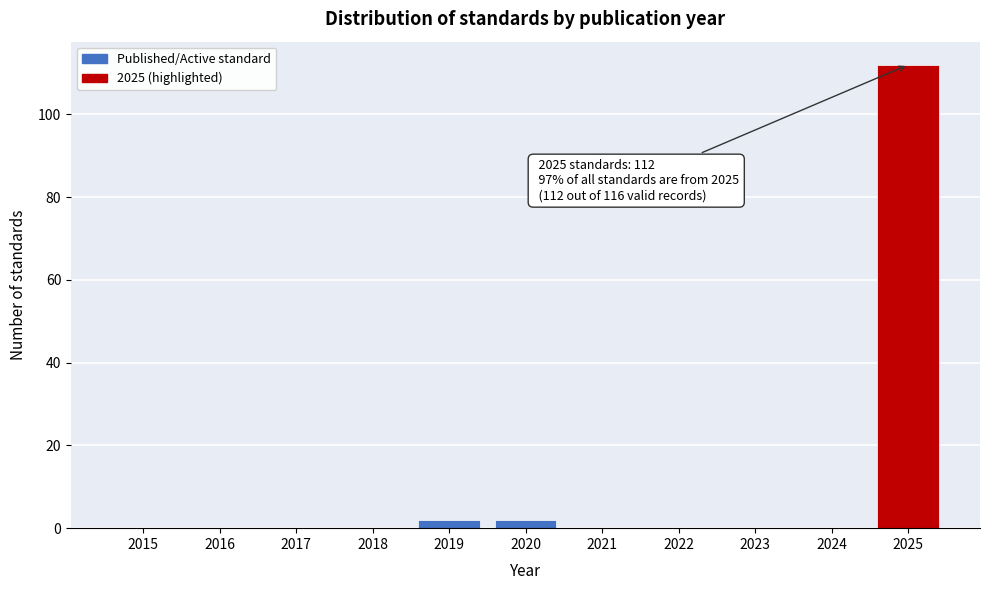

Reading left to right, what are all the values shown in this chart?

2015=0	2016=0	2017=0	2018=0	2019=2	2020=2	2021=0	2022=0	2023=0	2024=0	2025=112